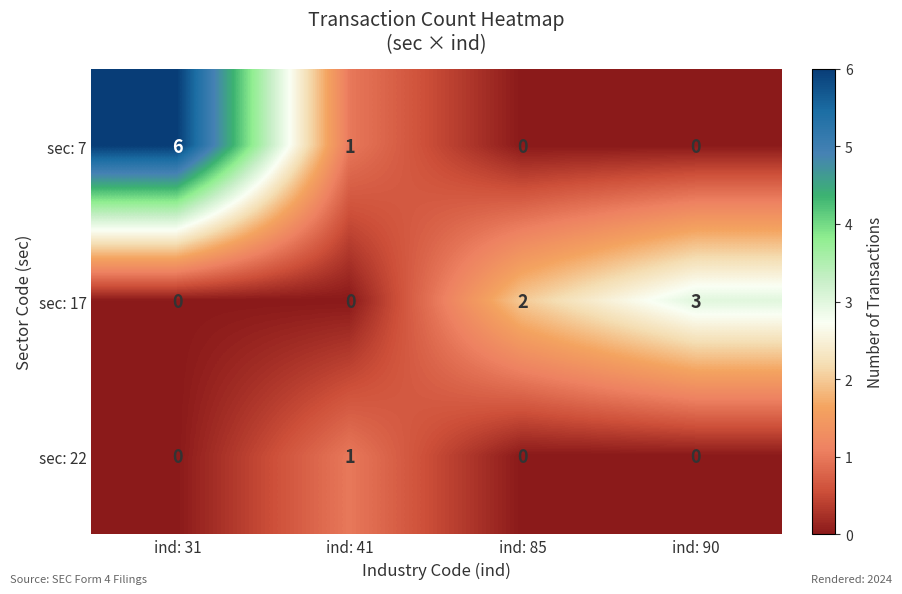

At which category is the sum across all series the highest?

ind: 31